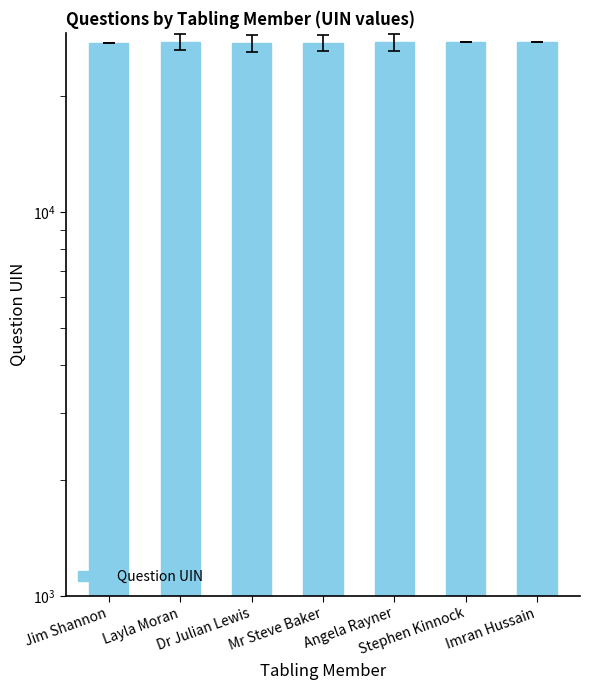

How many values are below 27627?

3